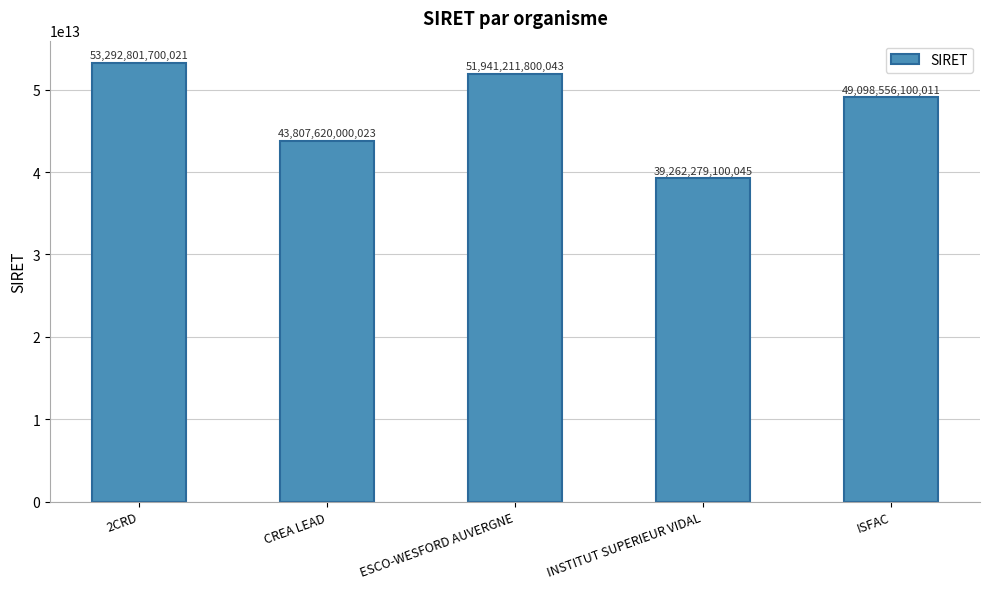

Which label corresponds to the smallest value in the chart?

INSTITUT SUPERIEUR VIDAL